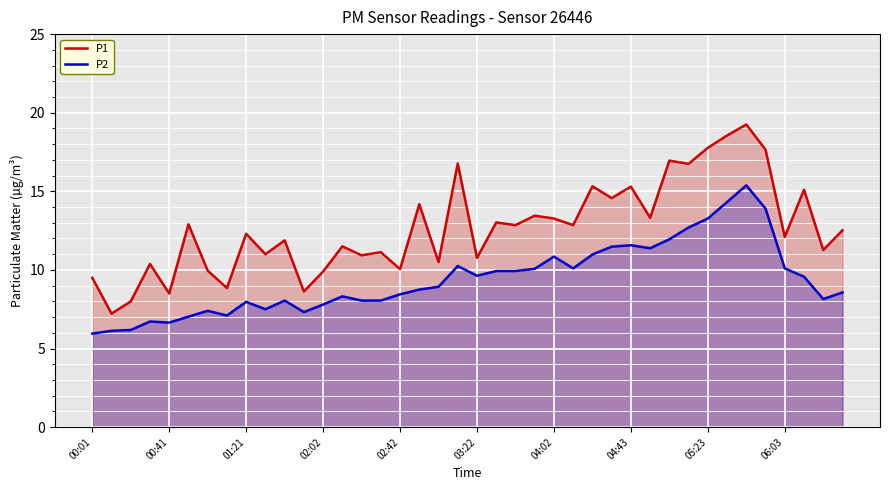

Reading left to right, list all the values displayed in this chart.

P1: 9.5	7.2	8.0	10.4	8.5	12.9	9.9	8.8	12.3	11.0	11.9	8.6	9.9	11.5	10.9	11.1	10.1	14.2	10.5	16.8	10.8	13.0	12.8	13.4	13.3	12.8	15.3	14.6	15.3	13.3	16.9	16.8	17.8	18.6	19.2	17.6	12.1	15.1	11.3	12.5
P2: 6.0	6.1	6.2	6.7	6.7	7.0	7.4	7.1	8.0	7.5	8.1	7.3	7.8	8.3	8.1	8.1	8.4	8.8	8.9	10.2	9.6	9.9	9.9	10.1	10.8	10.1	11.0	11.5	11.6	11.4	11.9	12.7	13.3	14.3	15.4	13.9	10.1	9.6	8.2	8.6